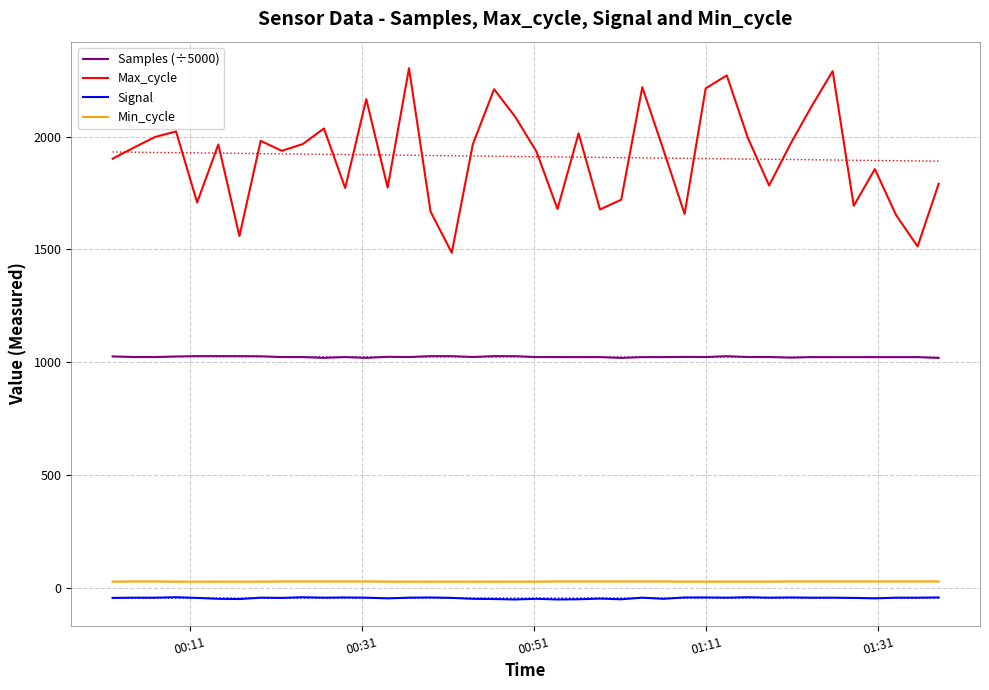

True or false: Min_cycle and Max_cycle cross at least once.

False